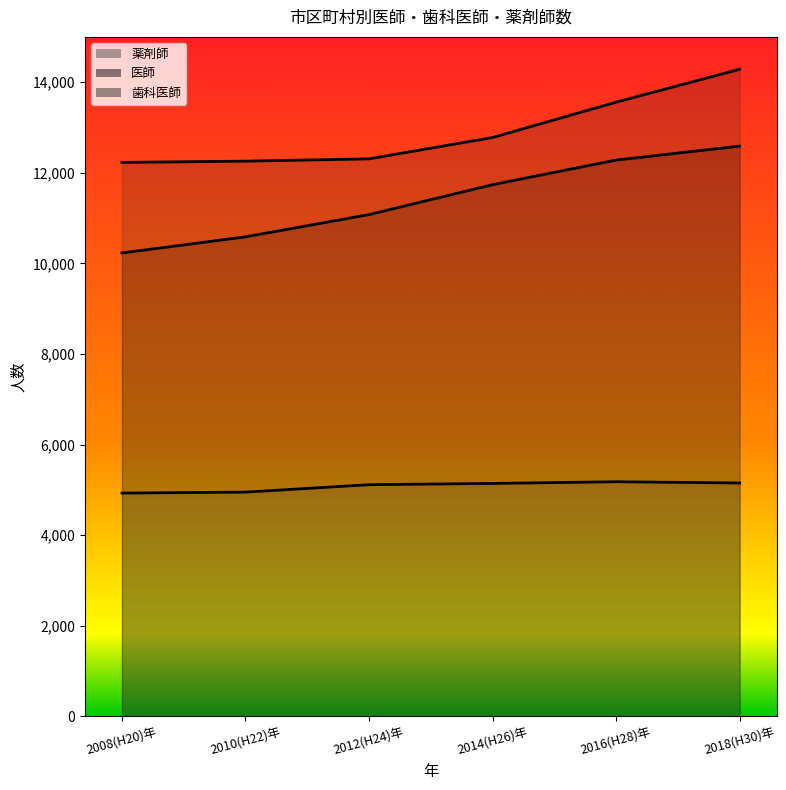

What are all the series names shown in the legend?

医師, 歯科医師, 薬剤師